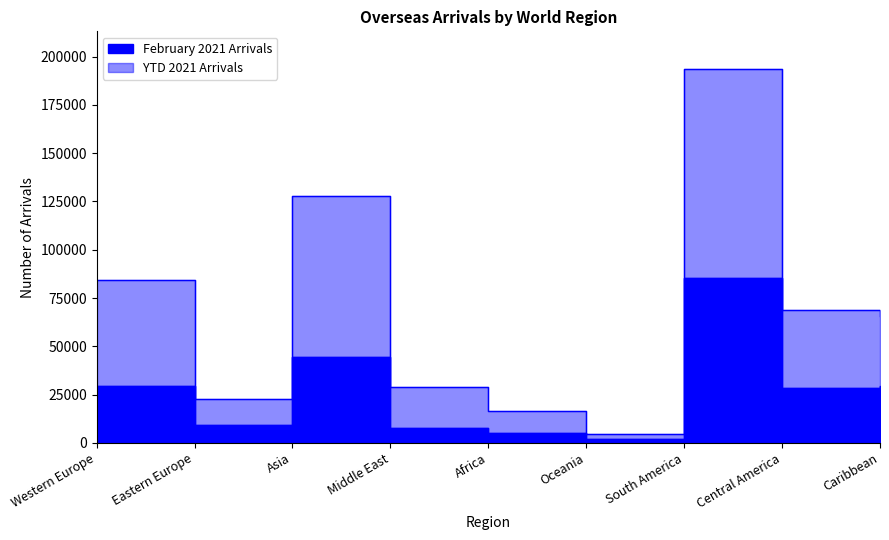

True or false: February 2021 Arrivals and YTD 2021 Arrivals cross at least once.

False